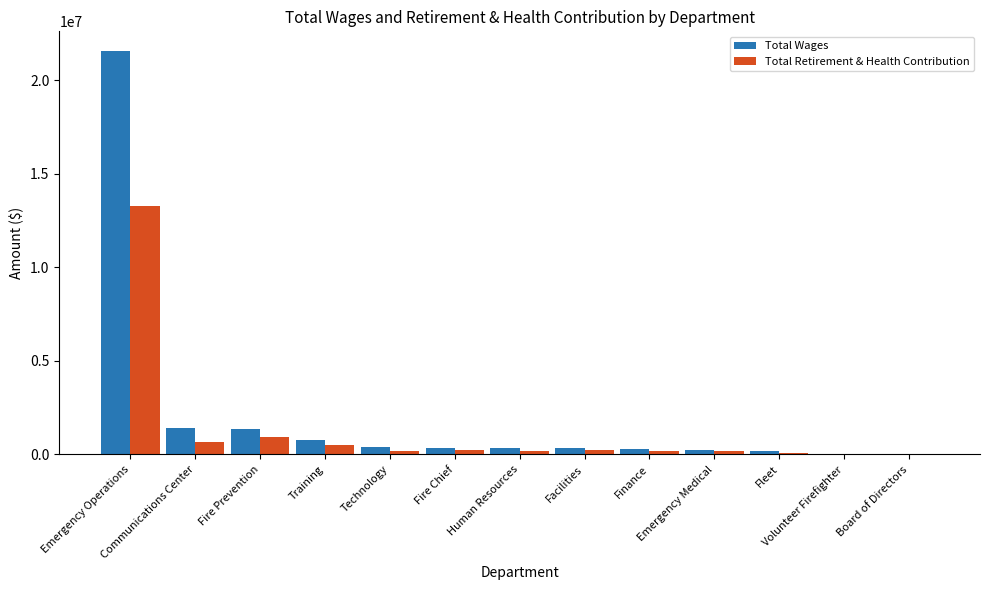

Where does the Total Retirement & Health Contribution series first go above 194790?

Emergency Operations